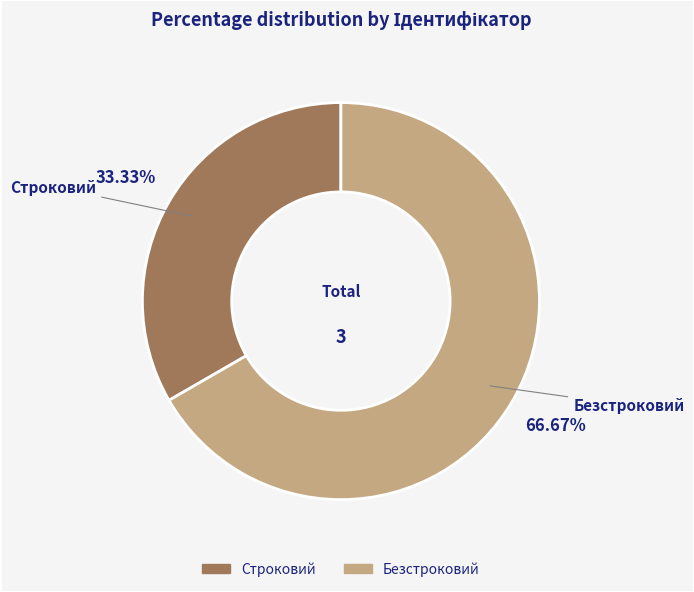

How much of the chart is everything except Строковий?

66.7%